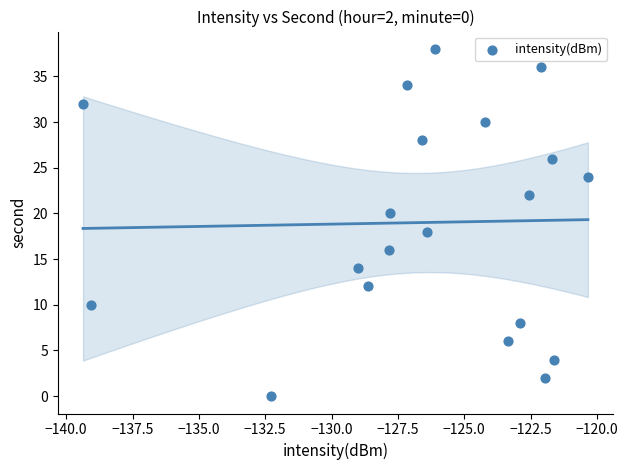

What is the range of Y values (max minus min)?

38